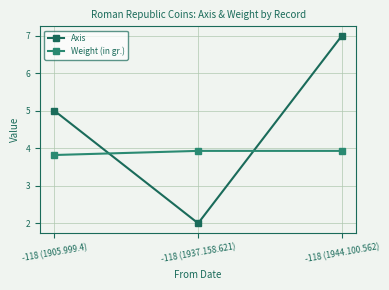

Which series has the widest spread of values?

Axis